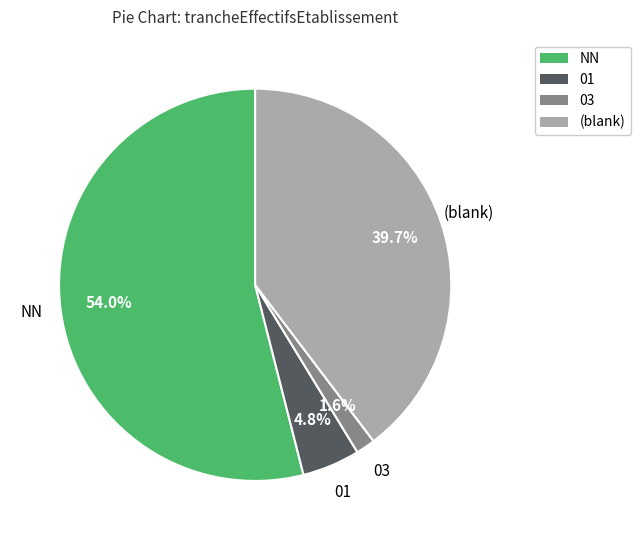

Is there any slice that represents more than half of the pie?

Yes